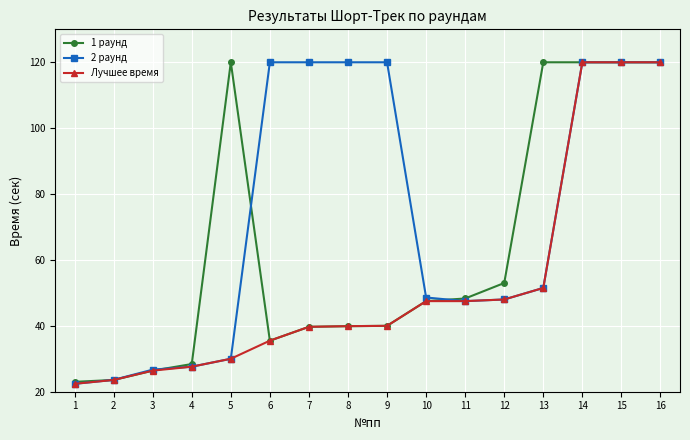

Which series changed the most between 8 and 12?

2 раунд